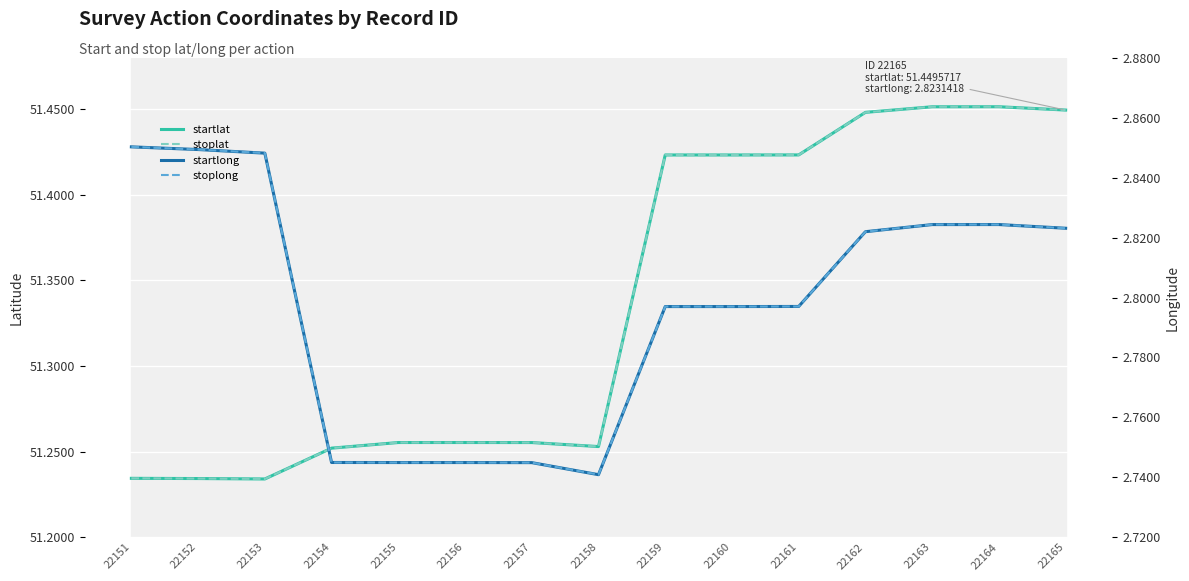

Rank the categories by stoplong value from highest to lowest.

22151, 22152, 22153, 22164, 22163, 22165, 22162, 22161, 22159, 22160, 22154, 22155, 22156, 22157, 22158